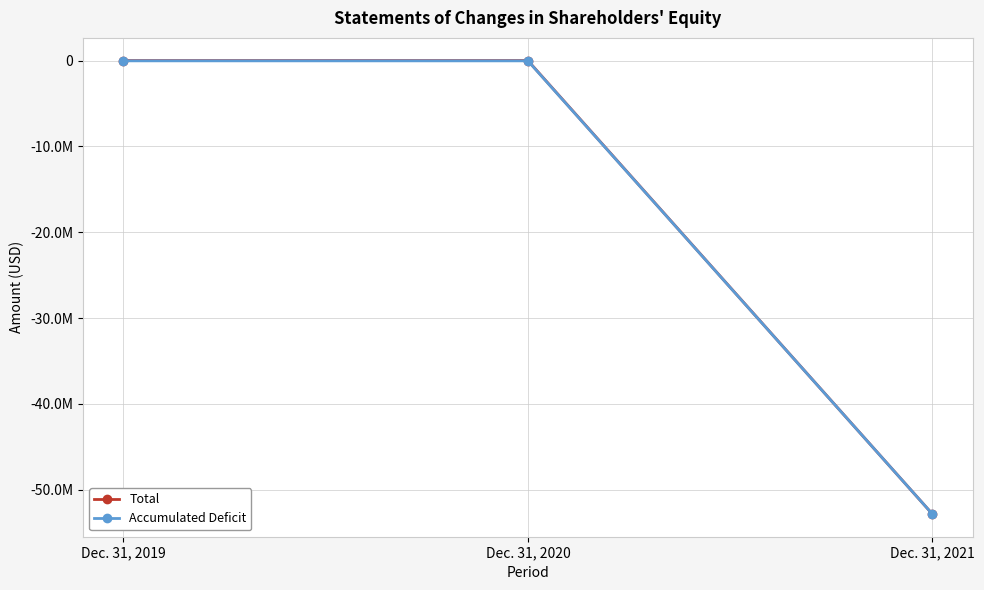

Reading left to right, extract all data points from this chart.

Total: 1854	1704	-52834229
Accumulated Deficit: -30049	-31903	-52835307